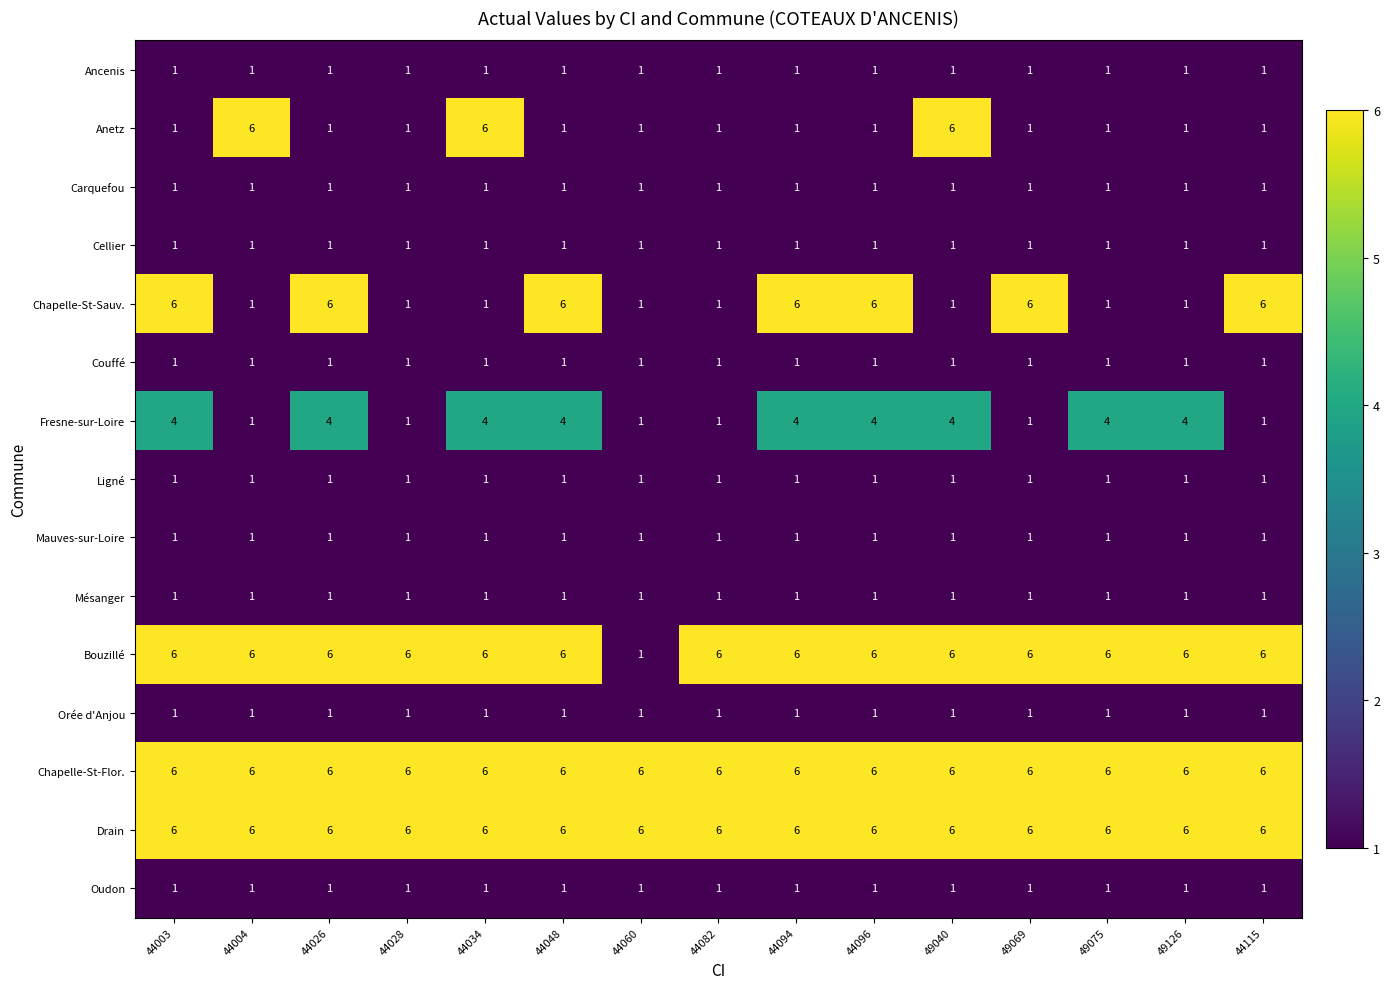

What is the greatest value displayed?

6